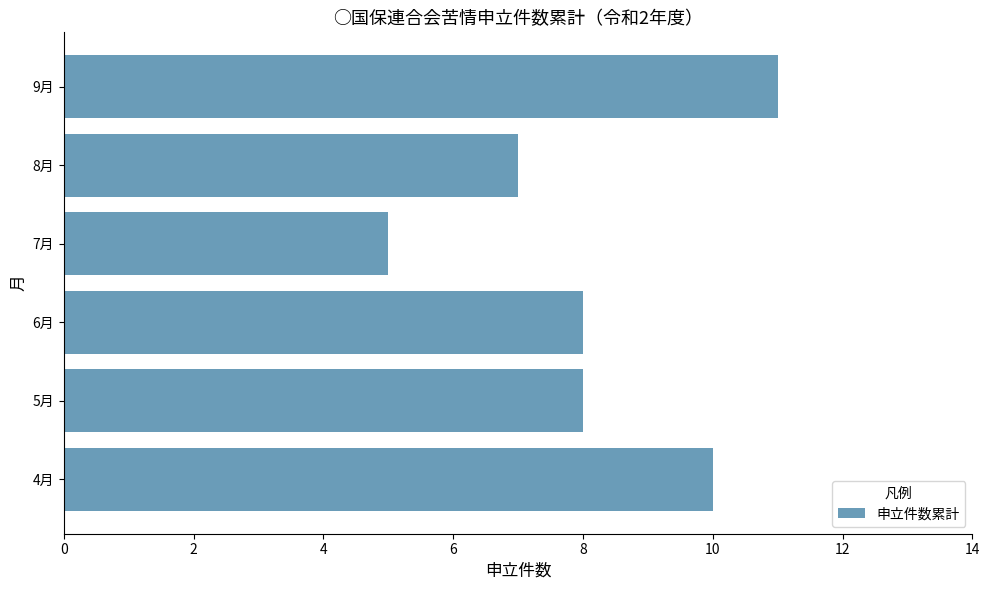

What is the average value?

8